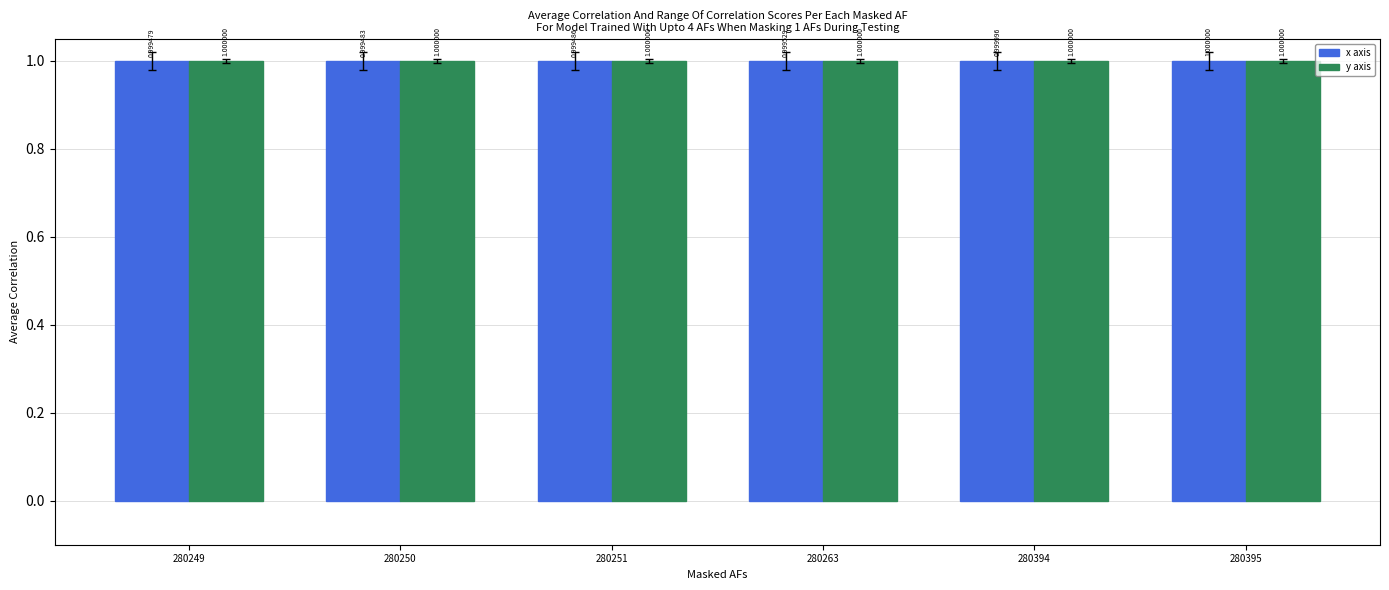

Which series has the largest range (max minus min)?

x axis